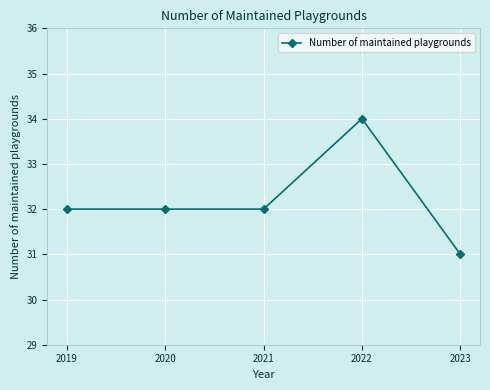

Is this an area chart (filled region under the line)?

No